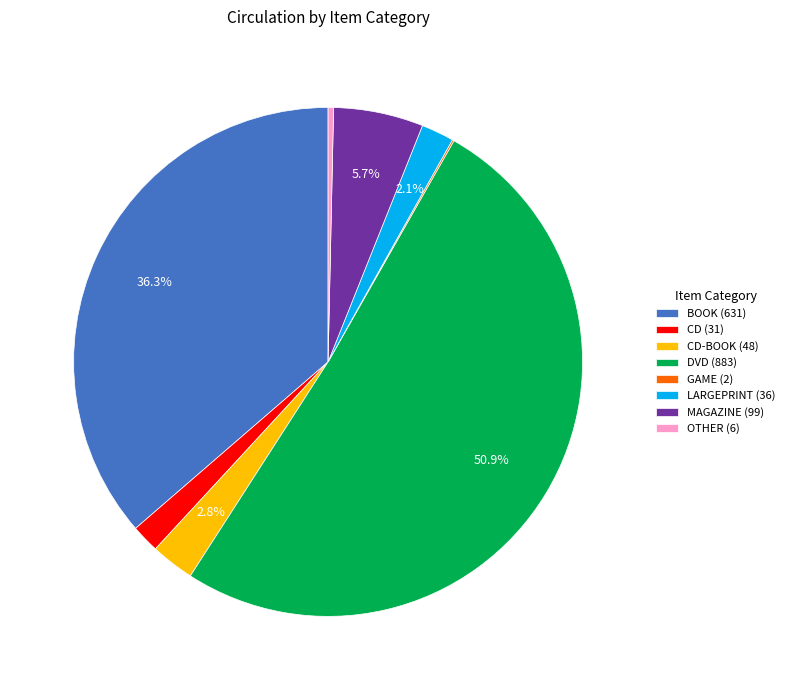

What is the majority slice?

DVD (883)